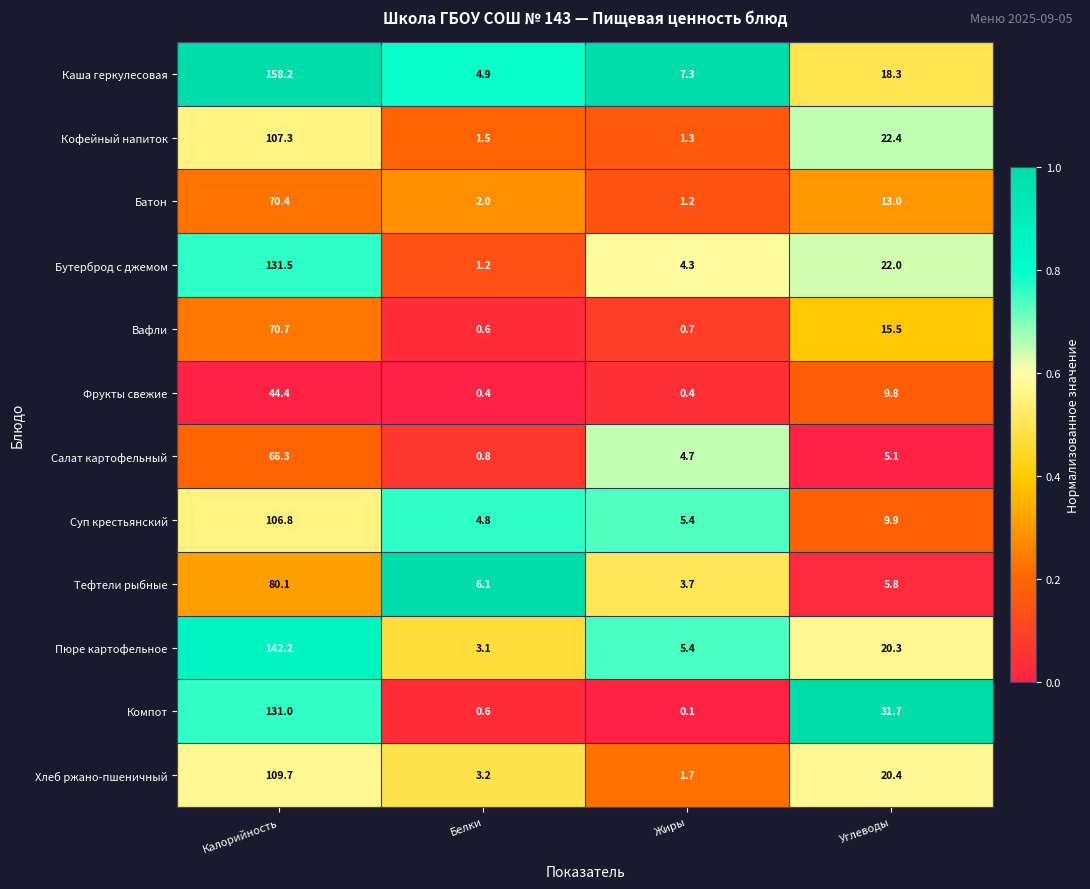

What is the approximate value of Кофейный напиток at Углеводы?

22.4